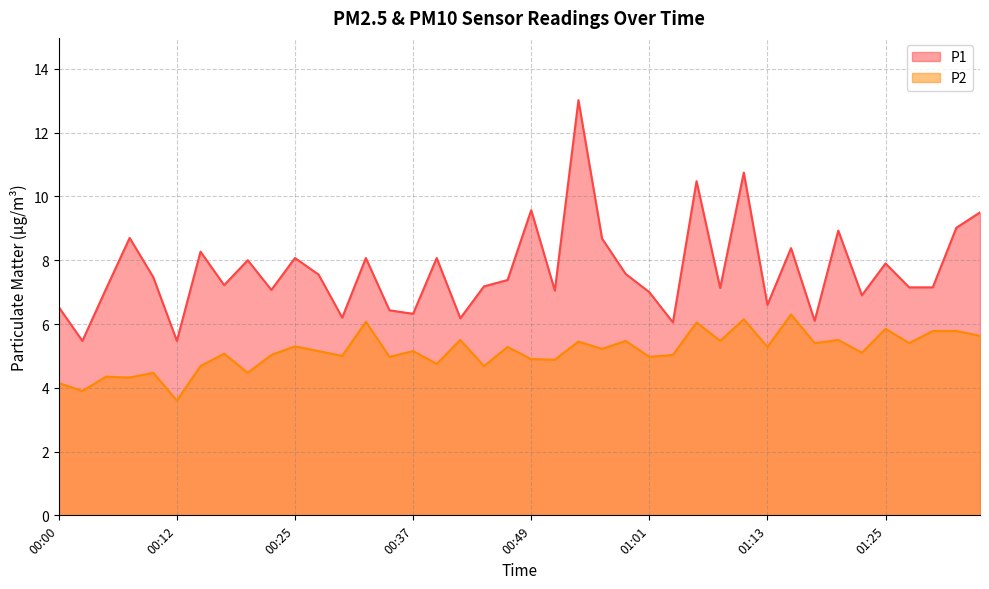

Rank the series at 01:06 from lowest to highest value.

P2, P1